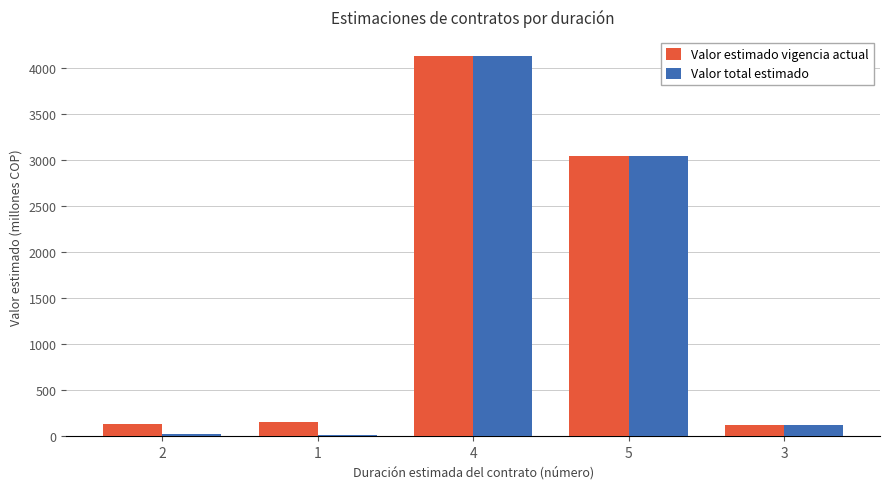

Is the value of Valor total estimado at 4 greater than the value of Valor estimado vigencia actual at 2?

Yes